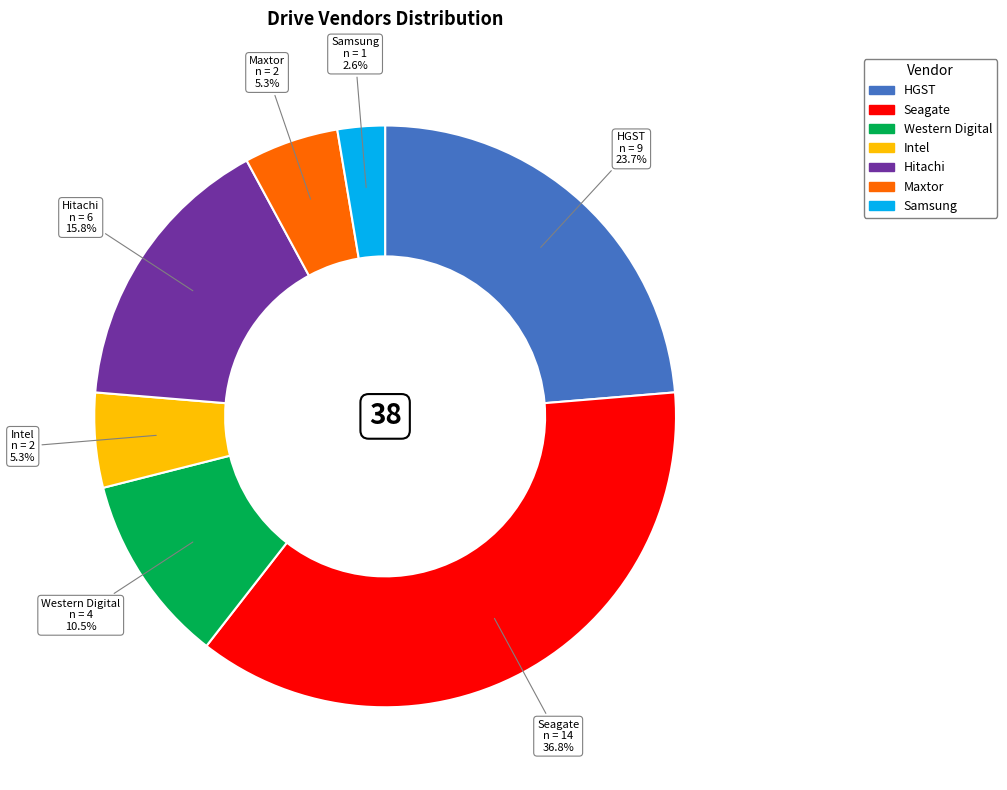

What is the ratio of the value at Hitachi to the value at Maxtor?

3.0